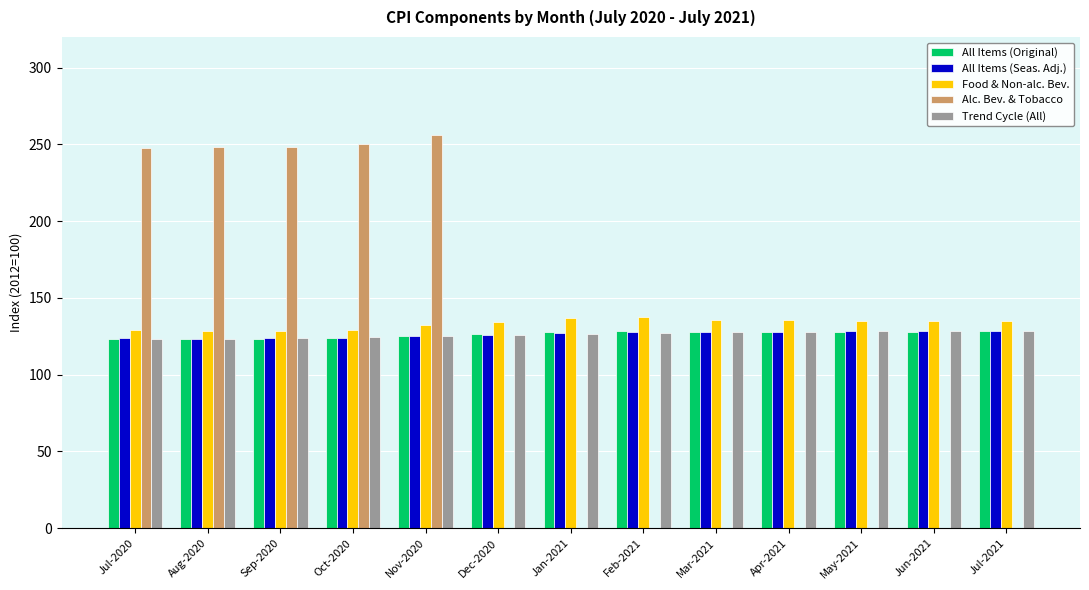

Is it true that Alc. Bev. & Tobacco equals 248.2 at Aug-2020?

True